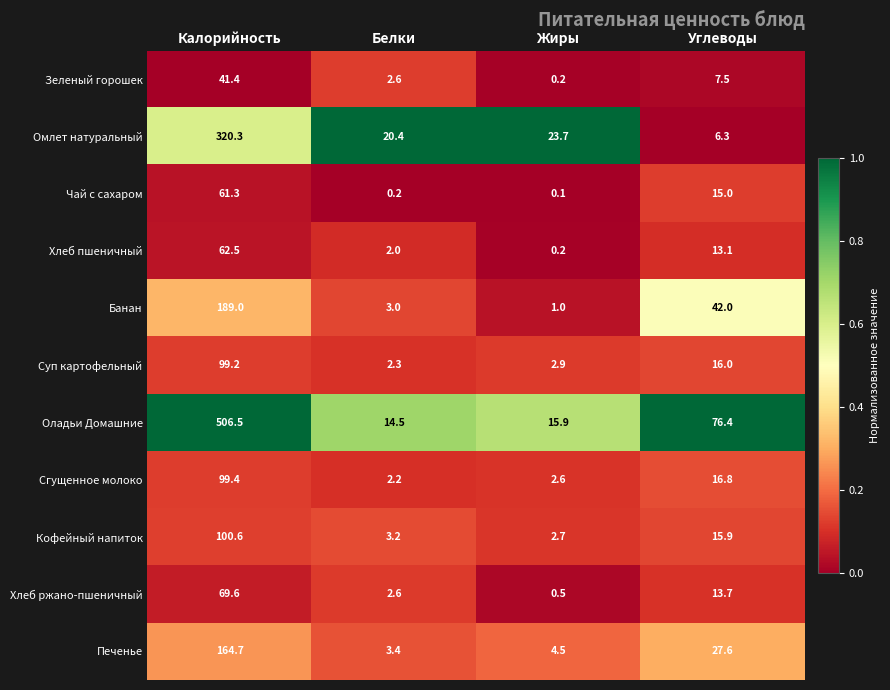

Which label corresponds to the smallest value in the chart?

Жиры